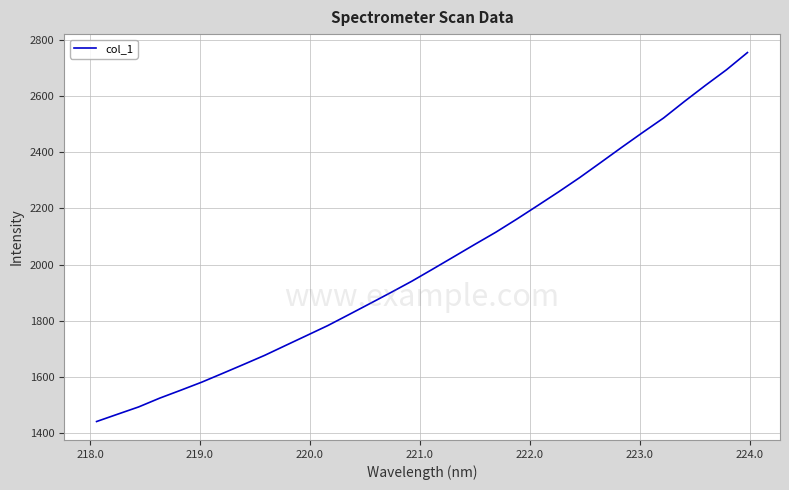

What is the maximum value shown in the chart?

2756.0